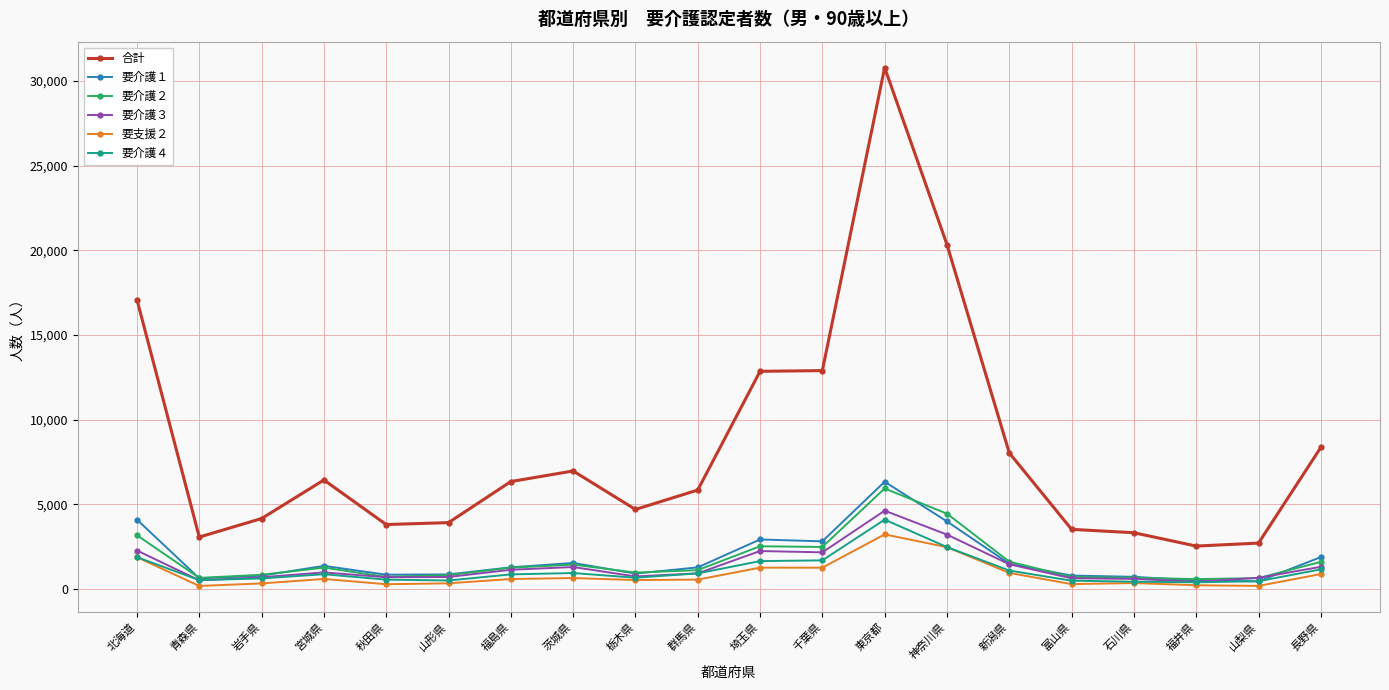

What is the highest value of the 要介護２ series?

5941